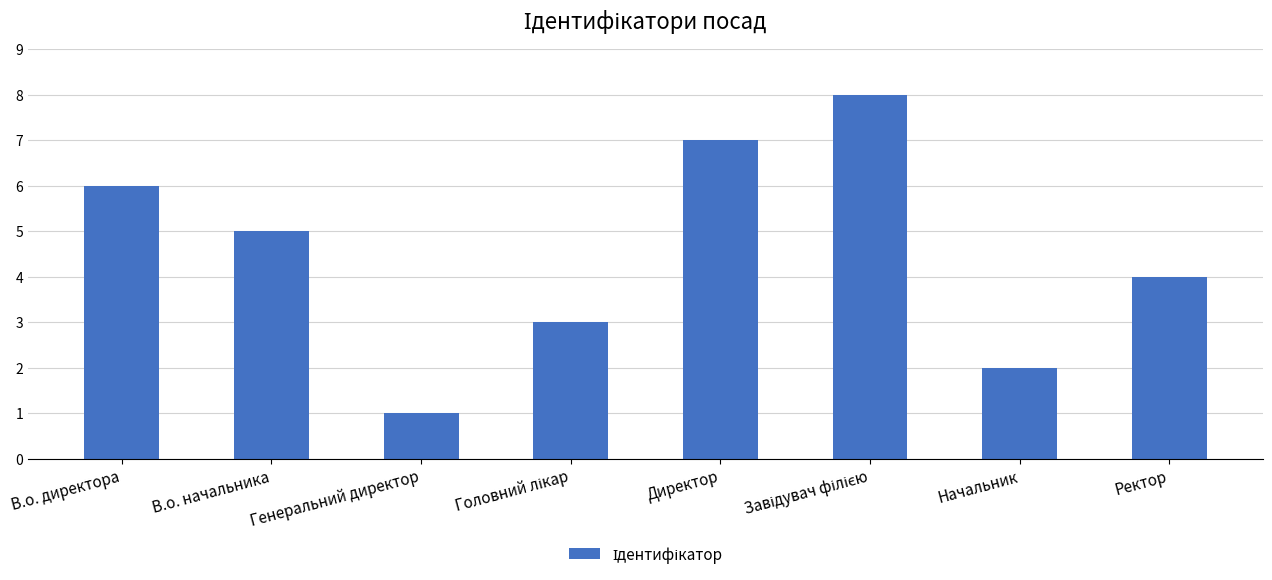

What is the difference between the maximum and minimum values?

7